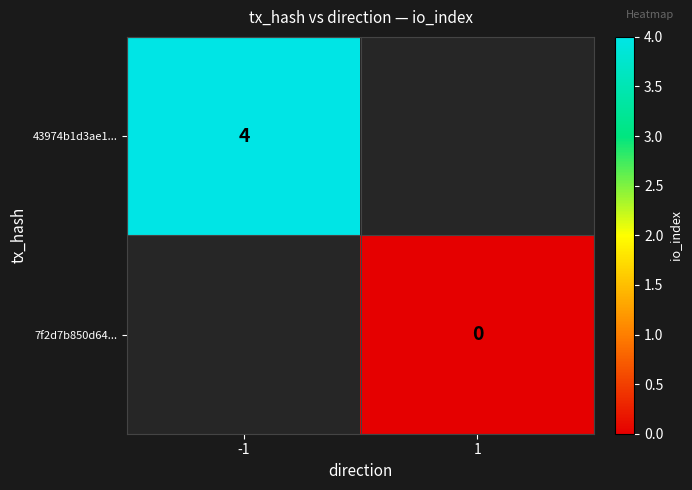

Is the value of 7f2d7b850d64... at 1 greater than the value of 43974b1d3ae1... at -1?

No